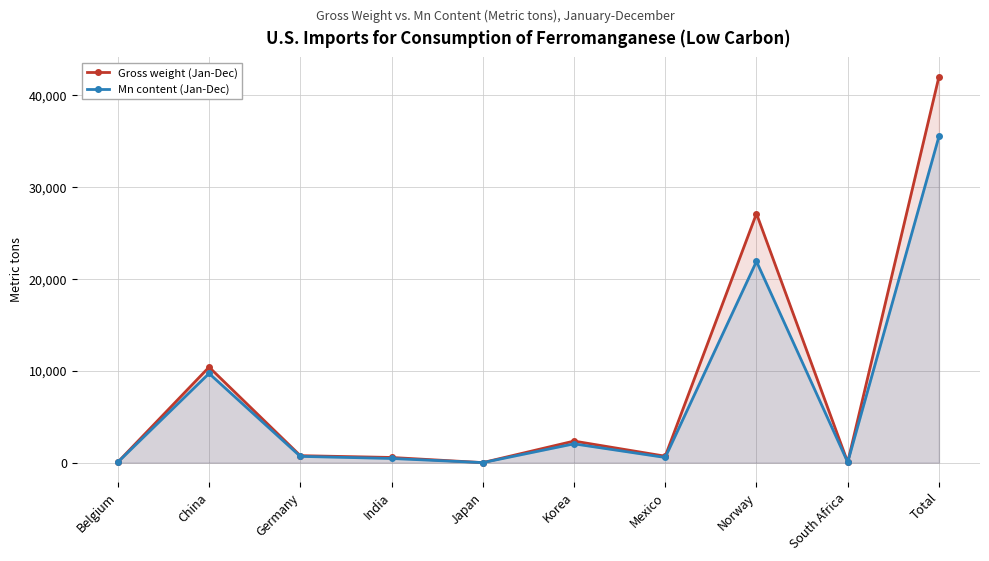

True or false: Gross weight (Jan-Dec) and Mn content (Jan-Dec) intersect in this chart.

False